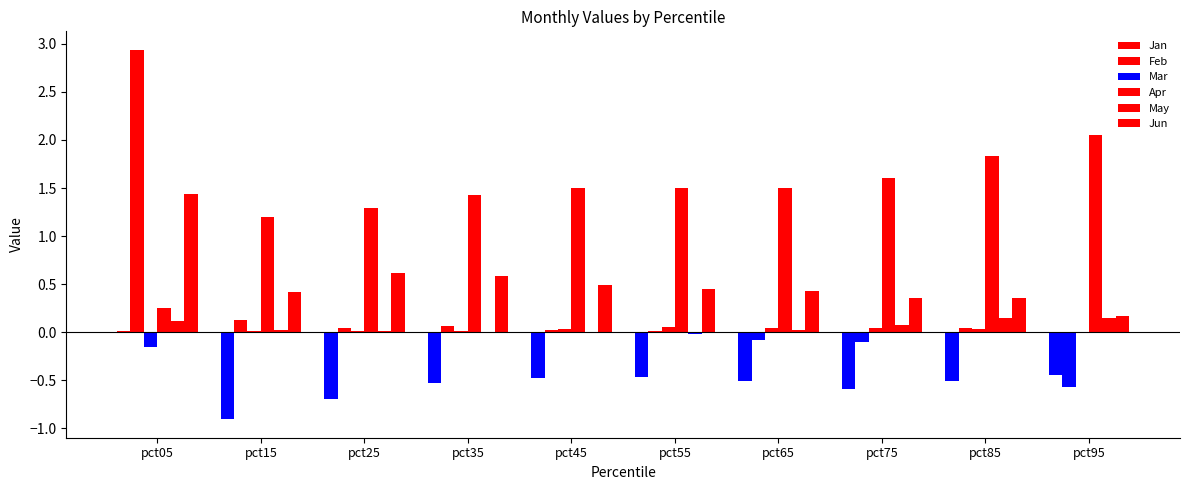

What is the value of the Apr bar at the 7th from the left?

1.5